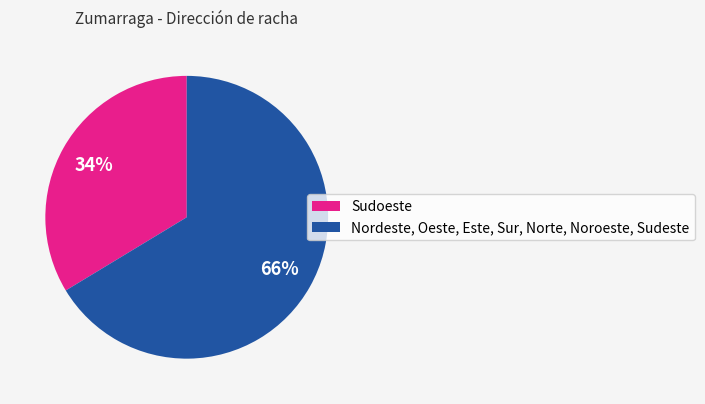

To the nearest percent, what is the average slice percentage?

50%